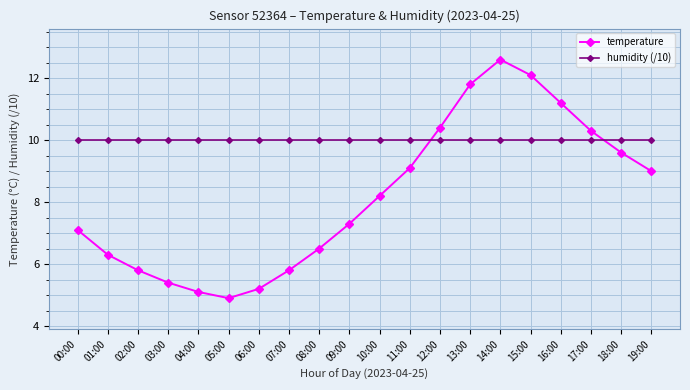

Reading left to right, list all the values displayed in this chart.

temperature: 00:00=7.1	01:00=6.3	02:00=5.8	03:00=5.4	04:00=5.1	05:00=4.9	06:00=5.2	07:00=5.8	08:00=6.5	09:00=7.3	10:00=8.2	11:00=9.1	12:00=10.4	13:00=11.8	14:00=12.6	15:00=12.1	16:00=11.2	17:00=10.3	18:00=9.6	19:00=9.0
humidity (/10): 00:00=10.0	01:00=10.0	02:00=10.0	03:00=10.0	04:00=10.0	05:00=10.0	06:00=10.0	07:00=10.0	08:00=10.0	09:00=10.0	10:00=10.0	11:00=10.0	12:00=10.0	13:00=10.0	14:00=10.0	15:00=10.0	16:00=10.0	17:00=10.0	18:00=10.0	19:00=10.0